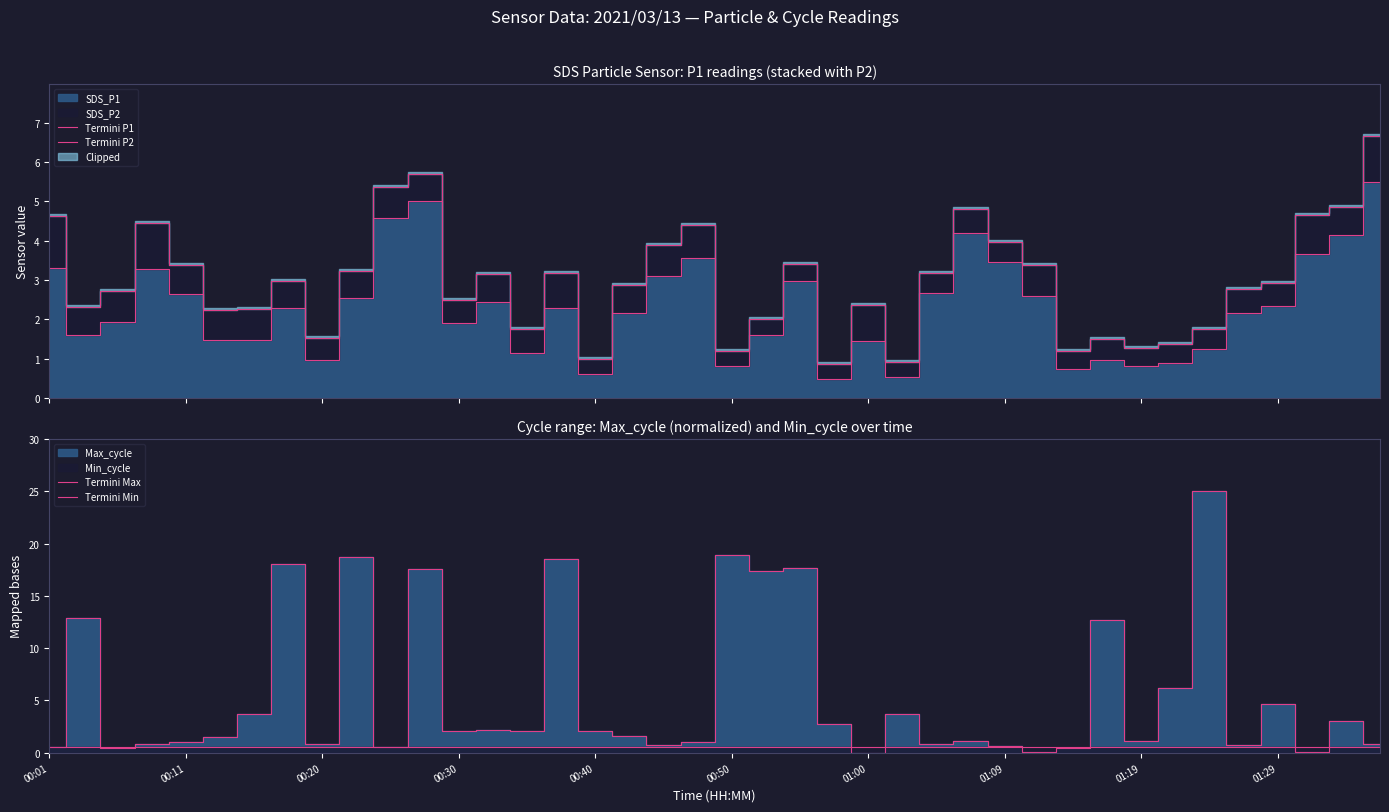

The value of Termini P2 at 34 is 1.8. True or false?

True